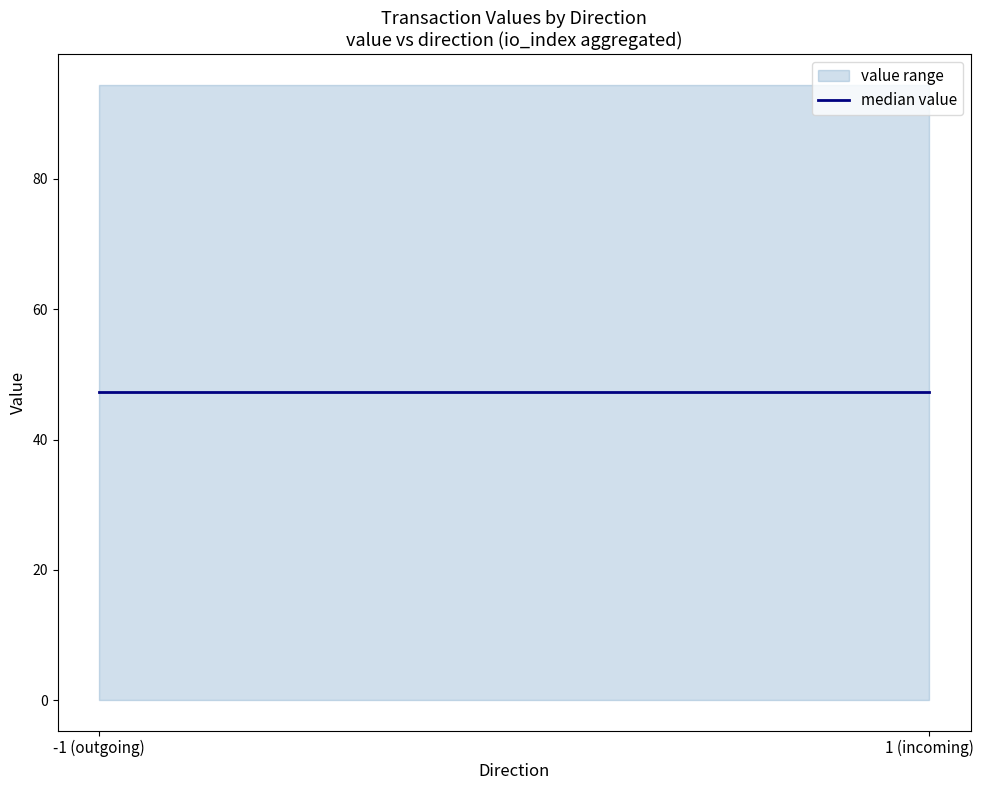

The value of valid_mainchain at -1 is 1.4. True or false?

False